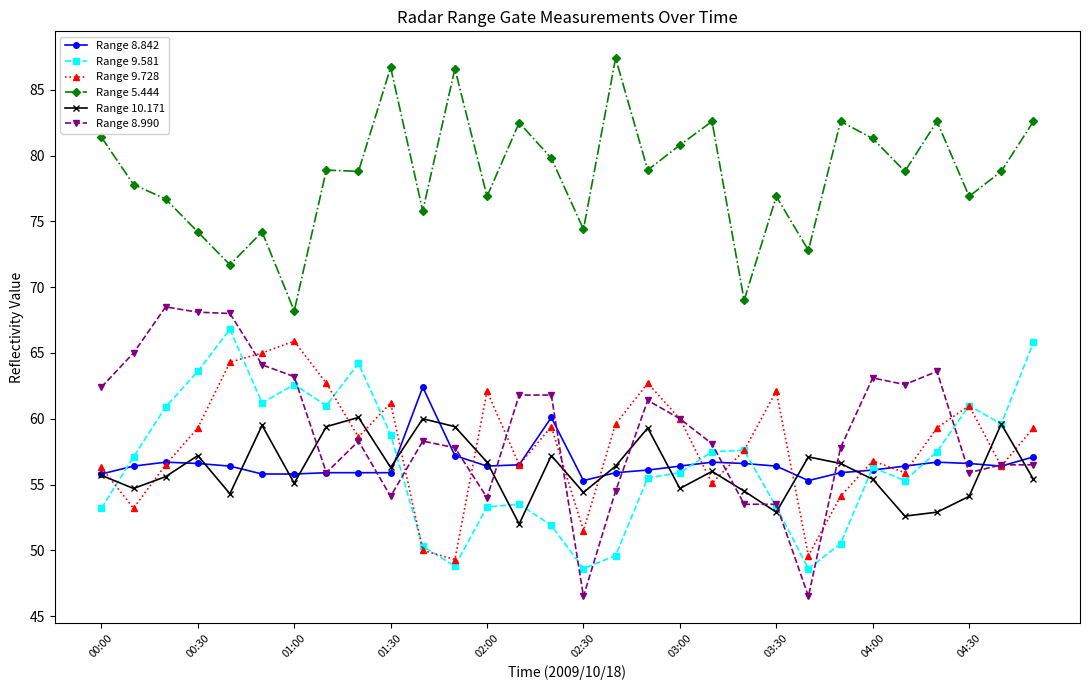

What is the value of the Range 5.444 point at the 25th from the left?

81.3